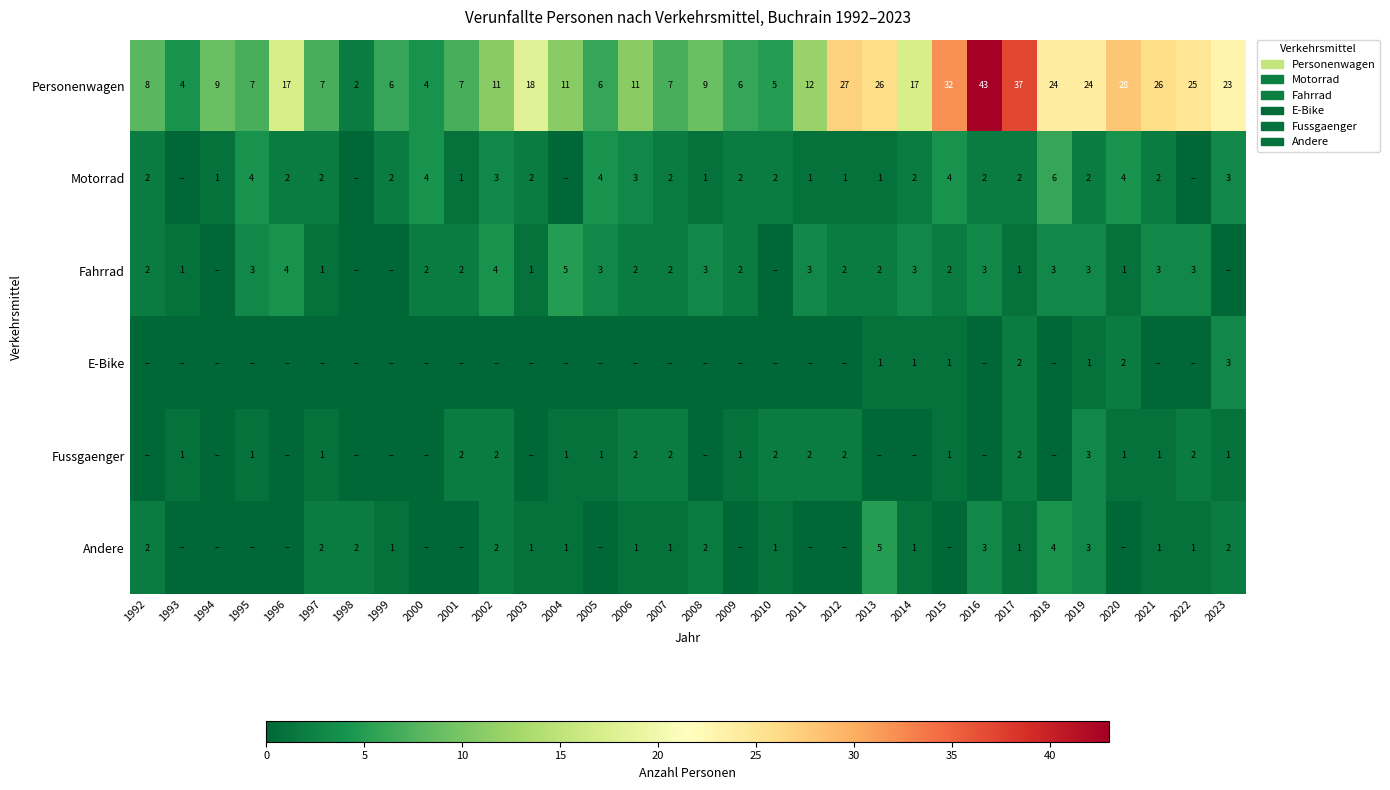

The value of Personenwagen at 2007 is 4. True or false?

False